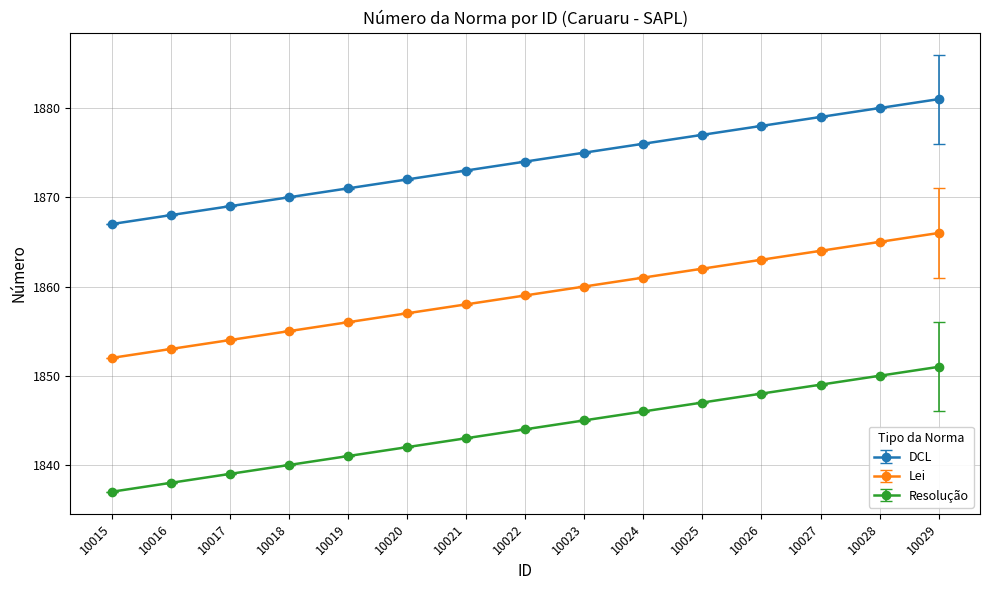

Where is Lei nearest to the value 1859?

10022